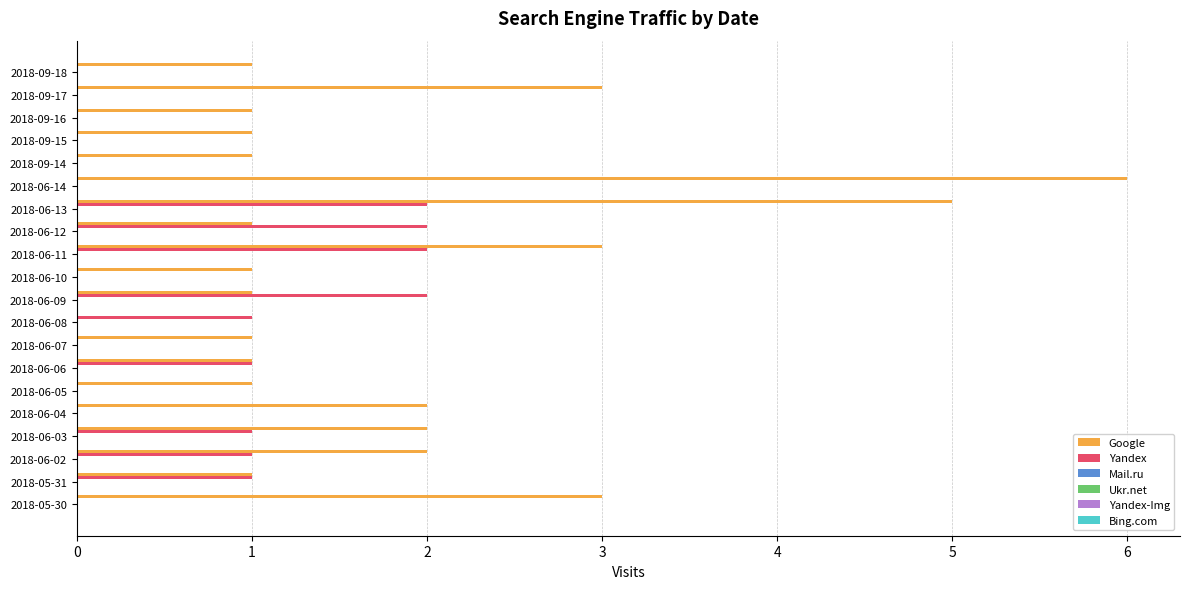

What is the highest value of the Google series?

6